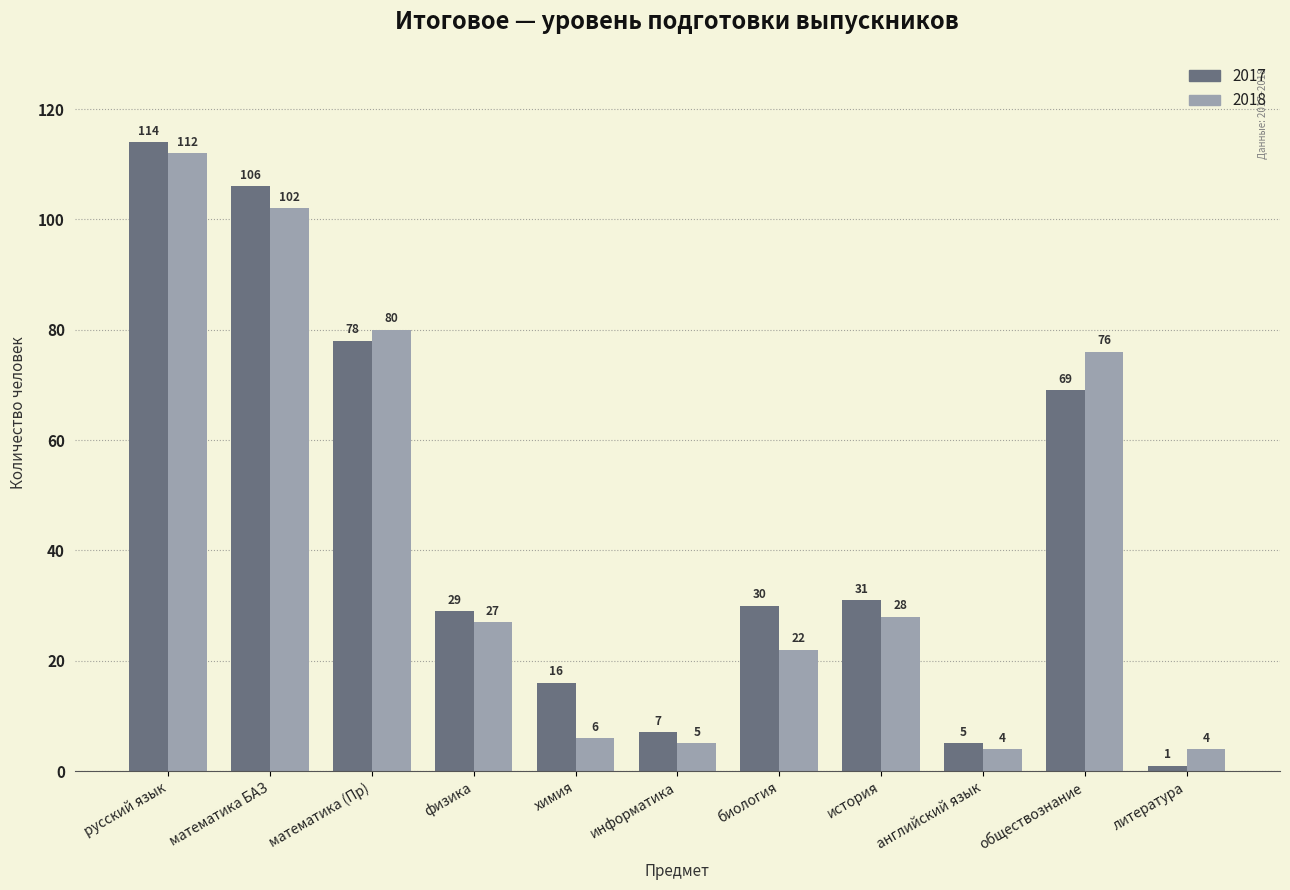

Which series has the largest range (max minus min)?

2017